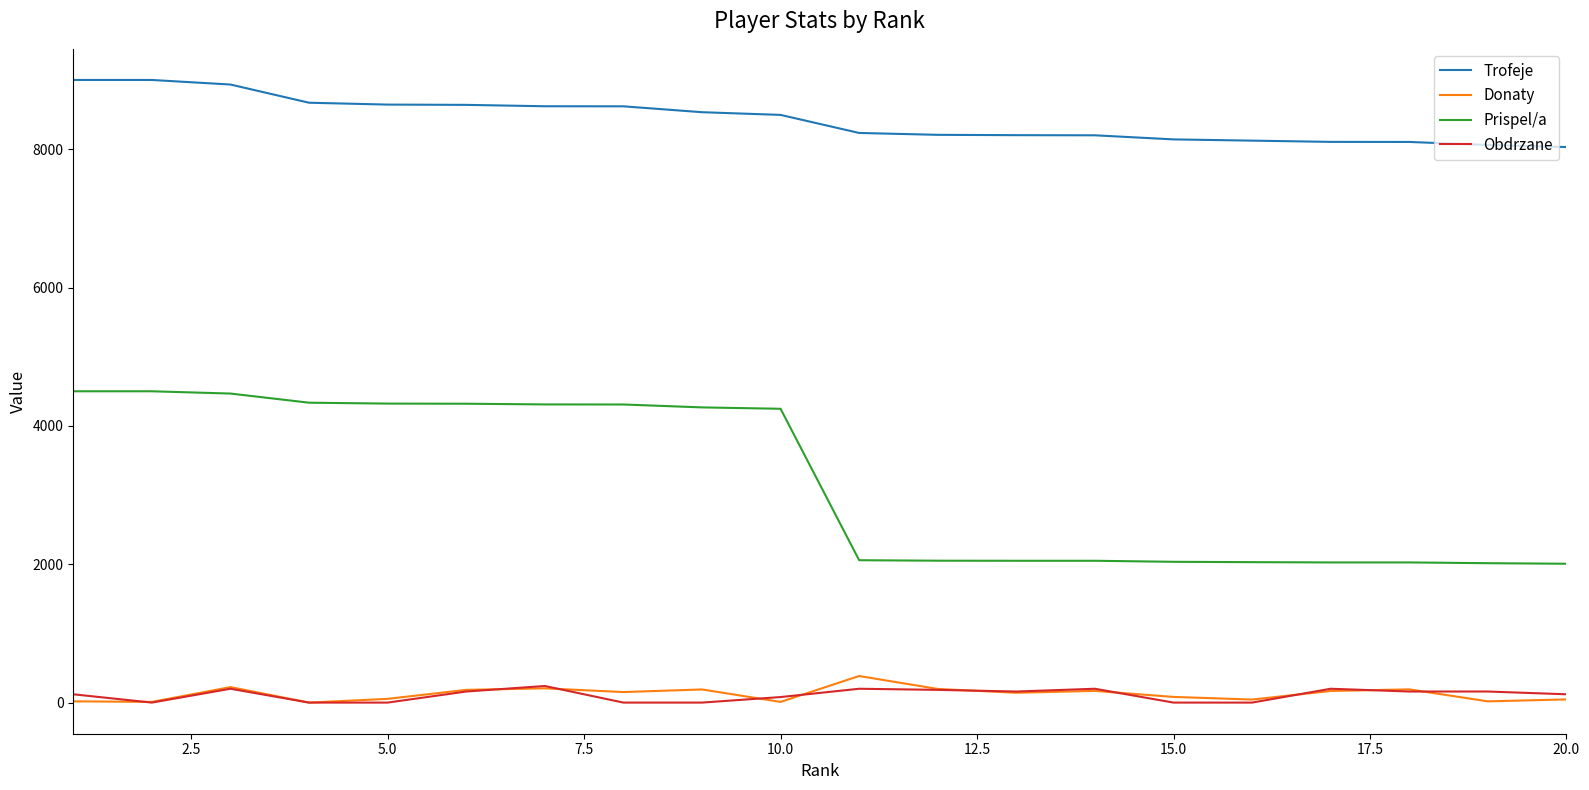

List the series in order of their peak value, highest first.

Trofeje, Prispel/a, Donaty, Obdrzane